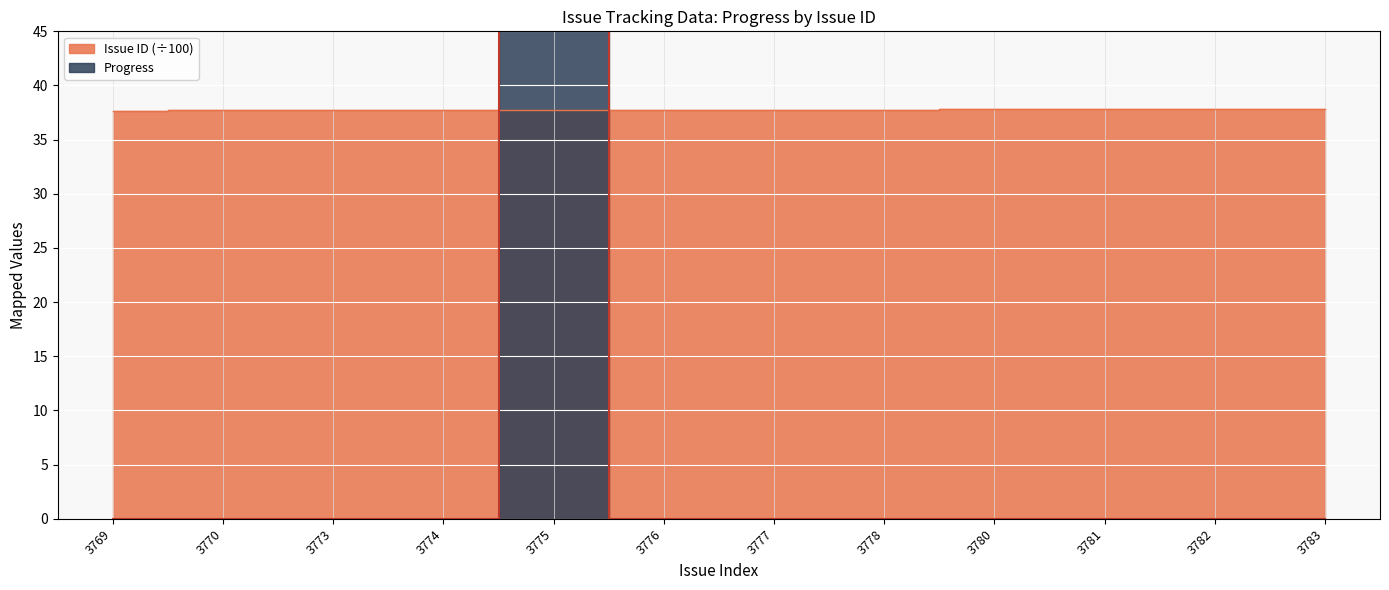

How many data points in Progress are above 0?

1